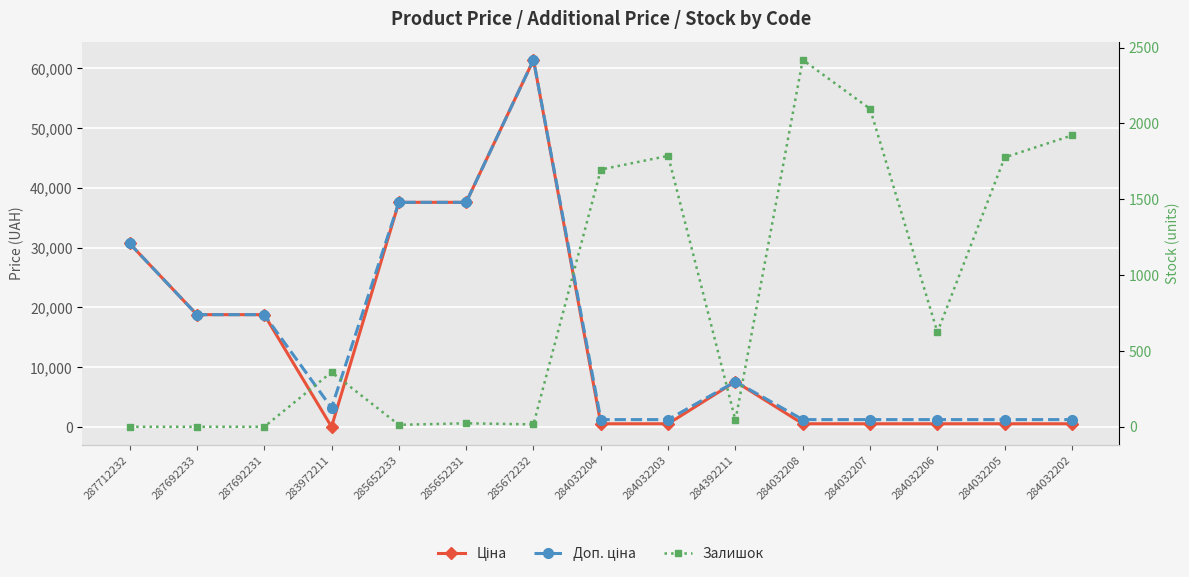

What position from the right is 285672232?

9